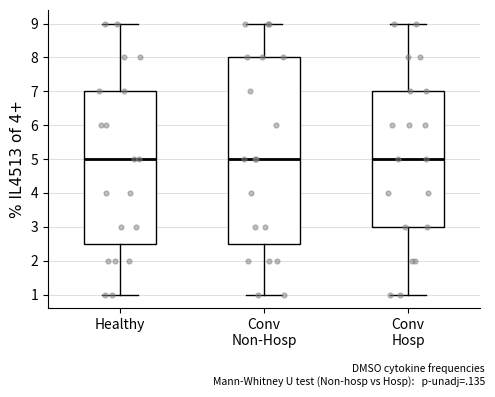

Reading left to right, transcribe this box plot: for each box, give where its median line is, the range the box spans, and where its two whiskers end, as read against the y-axis. The values are not printed on the chart, so give them approximately, as read against the axis.

Healthy: median 5.0, box 2.5 to 7.0, whiskers 1.0 to 9.0
Conv Non-Hosp: median 5.0, box 2.5 to 8.0, whiskers 1.0 to 9.0
Conv Hosp: median 5.0, box 3.0 to 7.0, whiskers 1.0 to 9.0